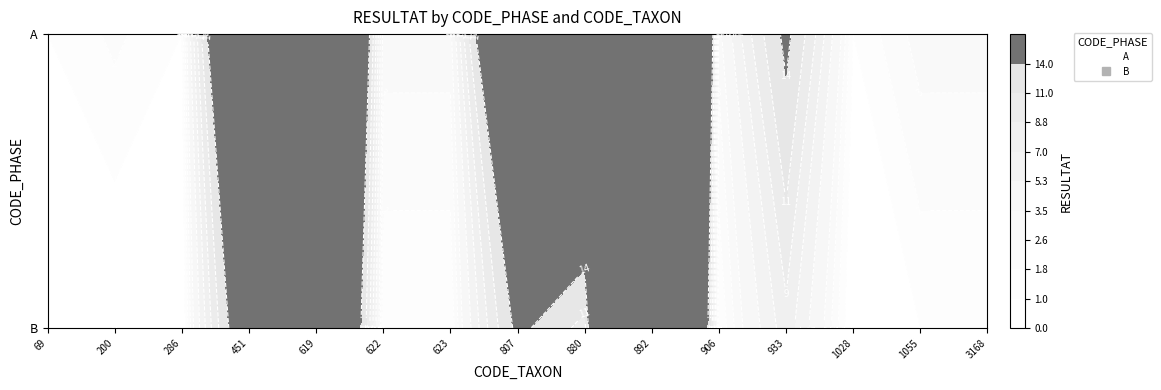

Between 807 and 837, which series saw the biggest shift?

A